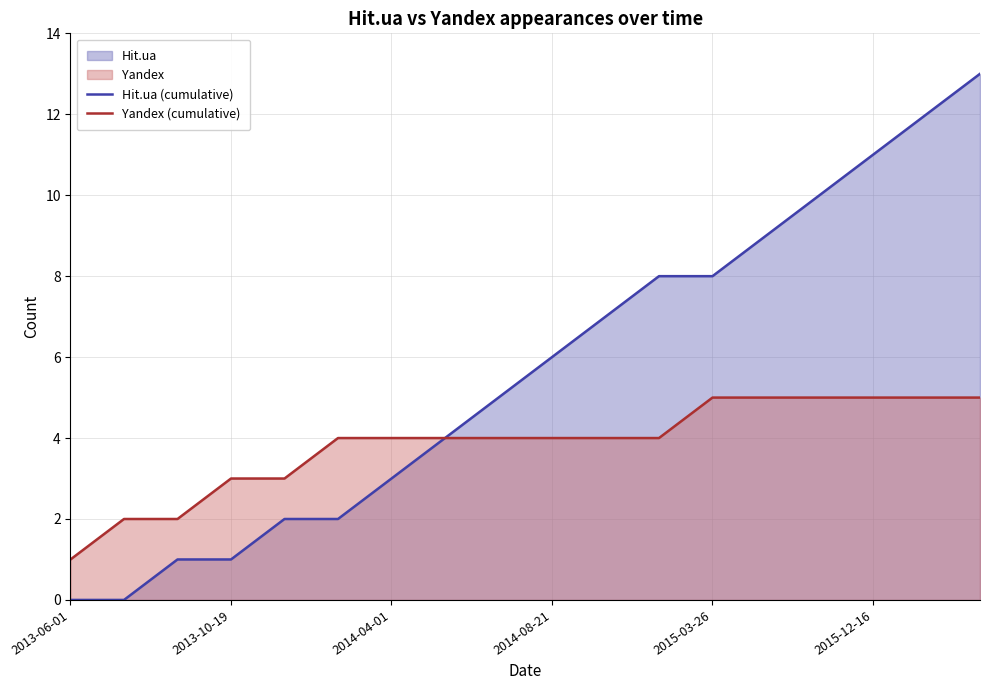

List the series in order of their peak value, highest first.

Hit.ua (cumulative), Yandex (cumulative)